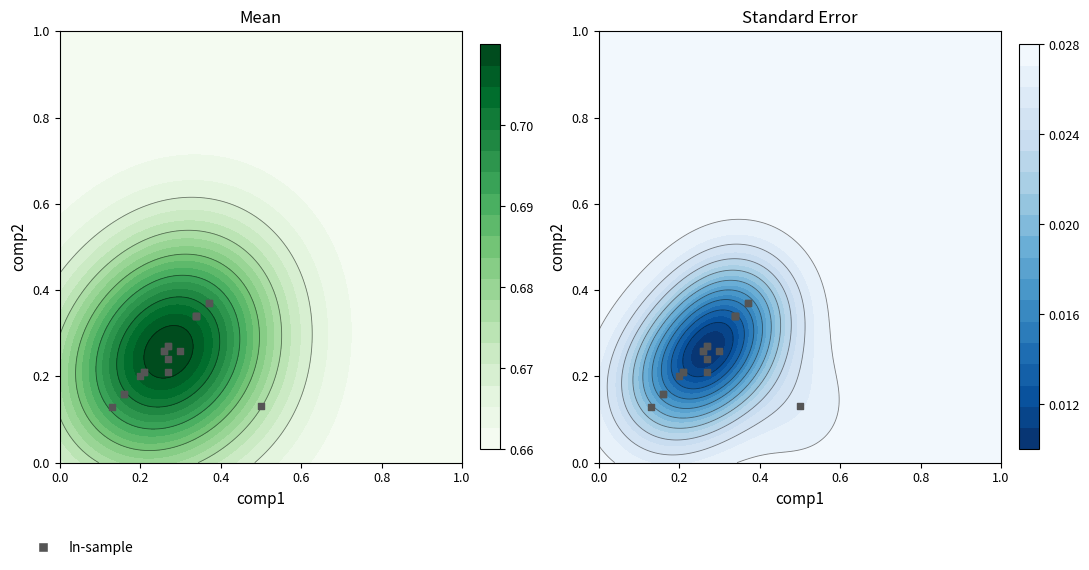

What is the difference between the maximum and minimum values?

0.2